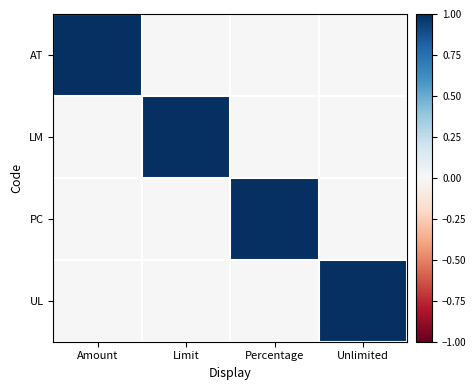

What is the spread (max minus min) of values at Unlimited?

1